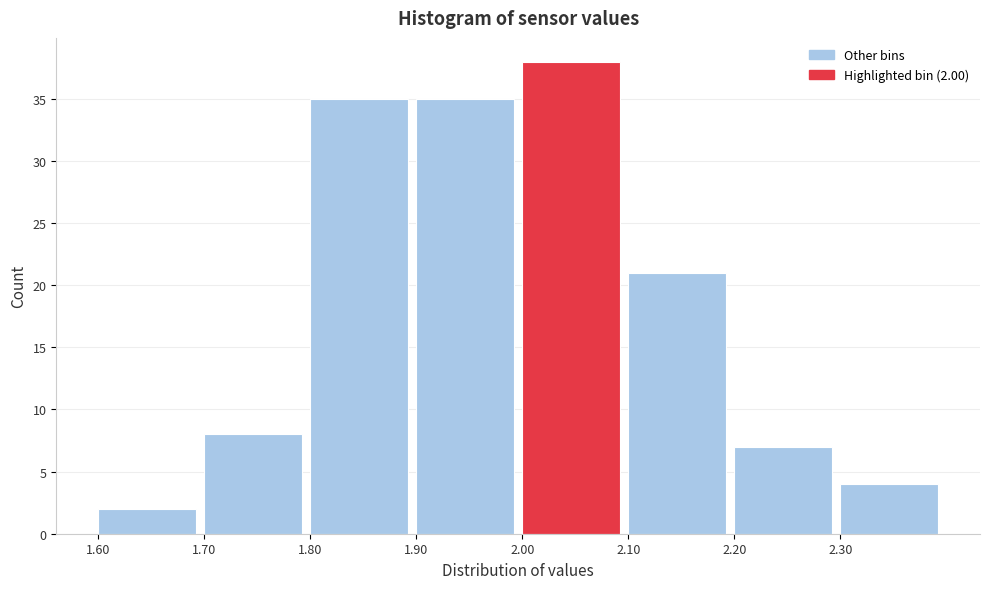

Reading left to right, what are all the values shown in this chart?

2	8	35	35	38	21	7	4